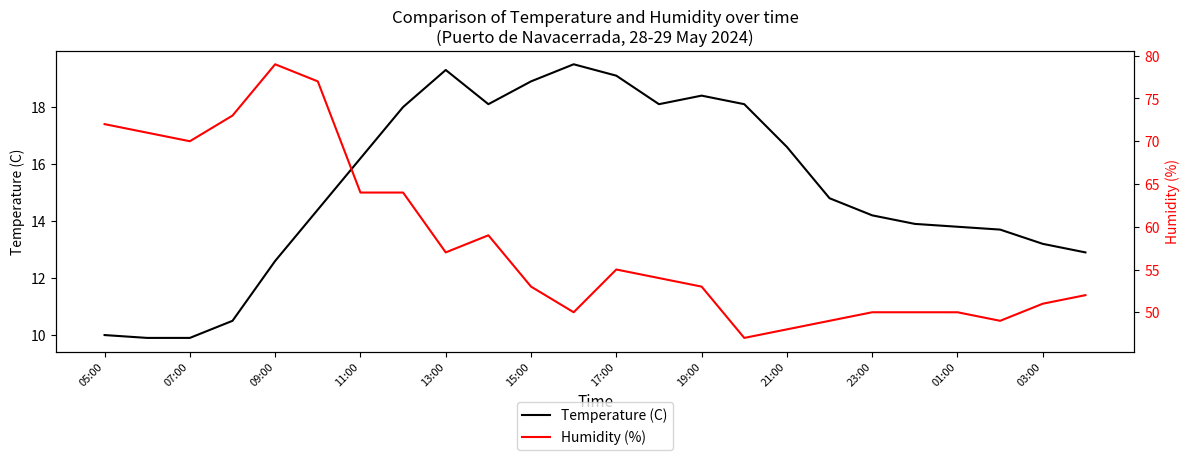

True or false: Temperature (C) and Humidity (%) intersect in this chart.

False